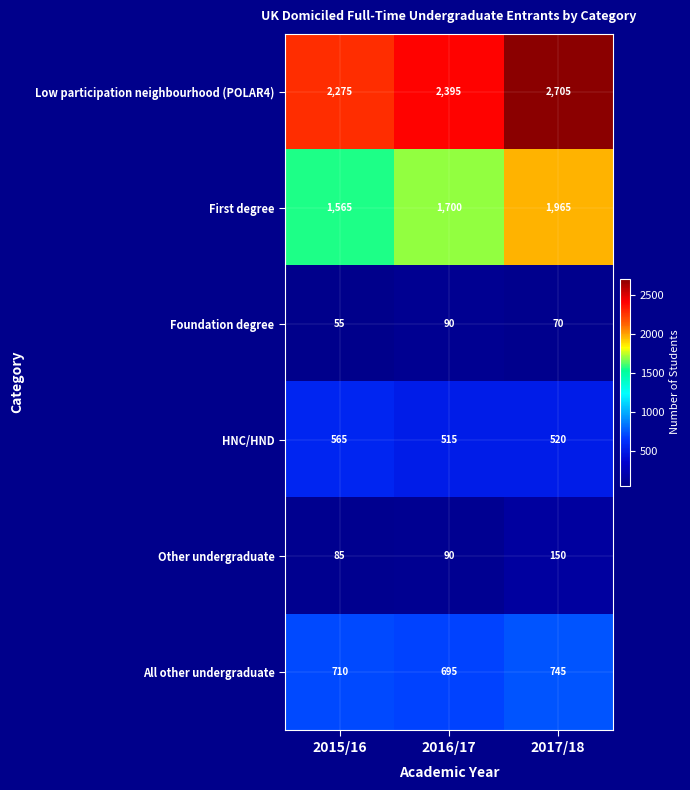

What is the maximum value shown in the chart?

2705